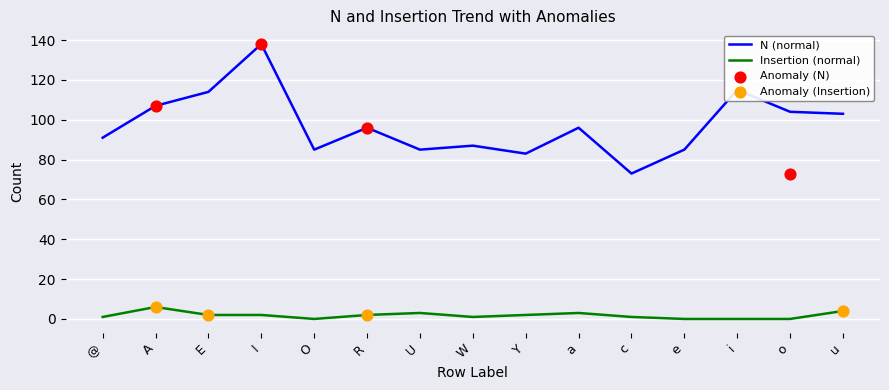

At which category is the sum across all series the highest?

I